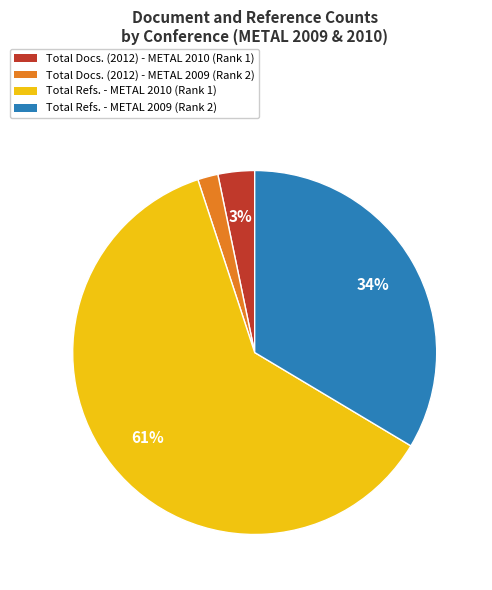

How many segments does this pie chart have?

4